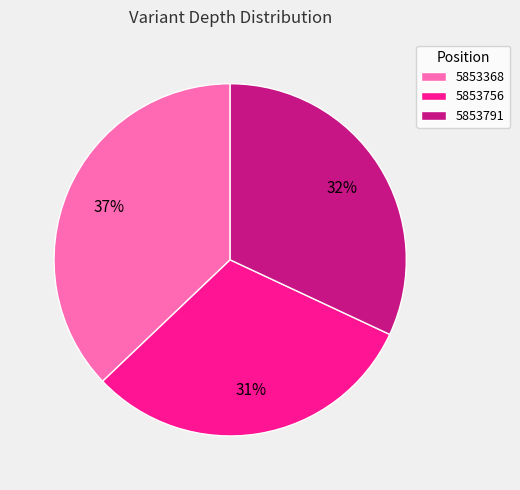

Which category has the smallest portion of the pie?

5853756